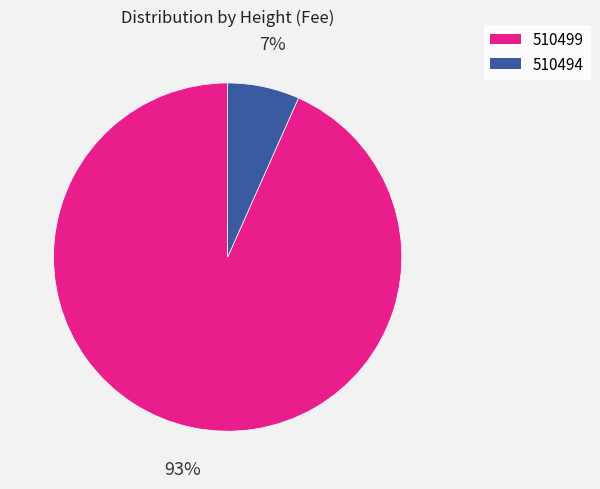

Count the number of slices in the pie.

2